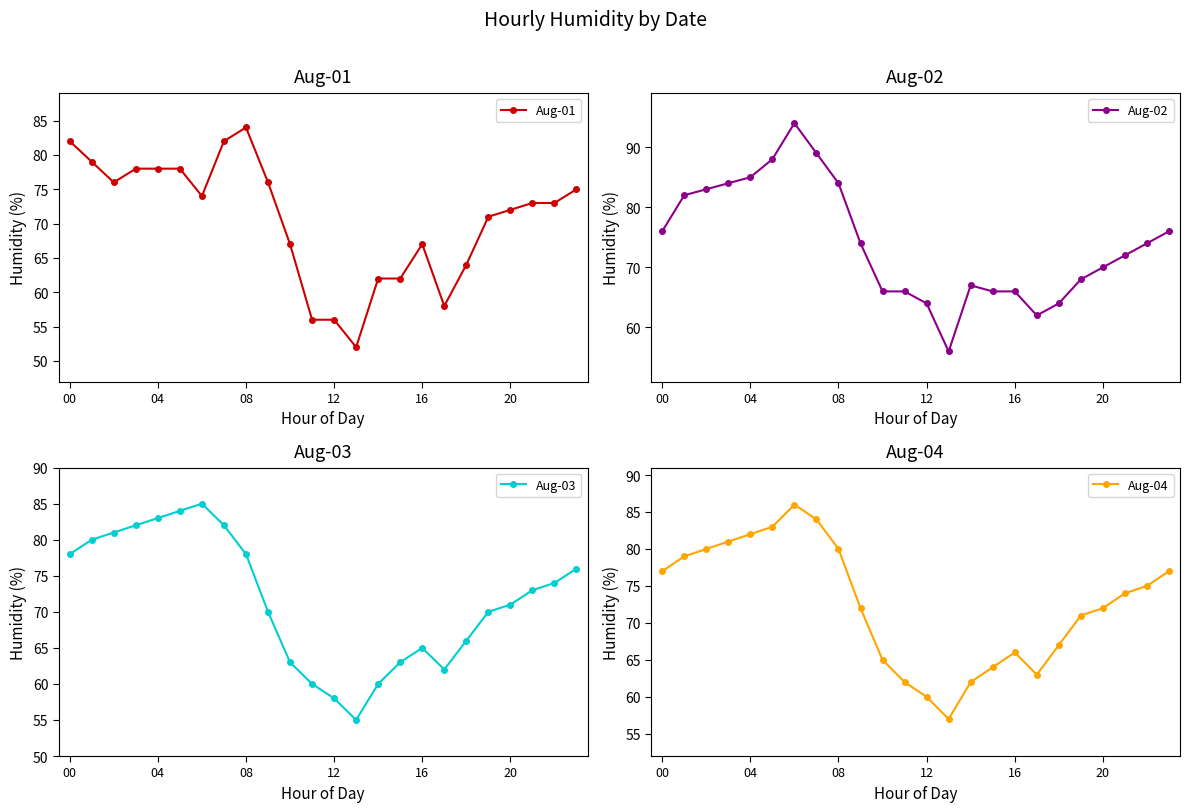

How many data points in Aug-02 are less than 74?

12